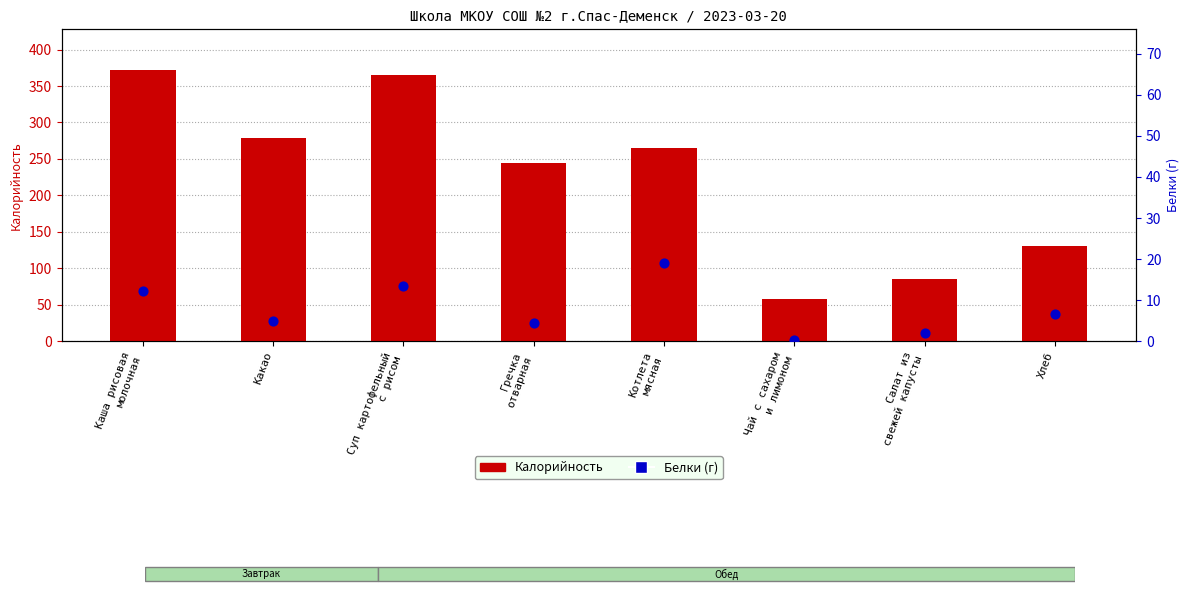

At how many categories does at least one series exceed 246?

4